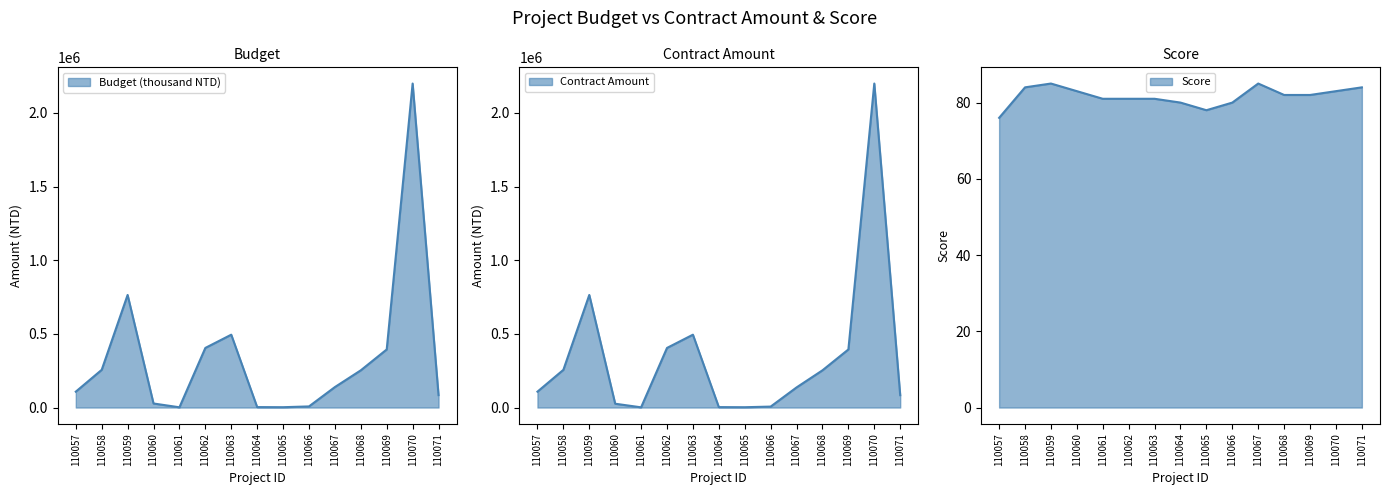

What is the sum of the Score values at 110062 and 110059?

166